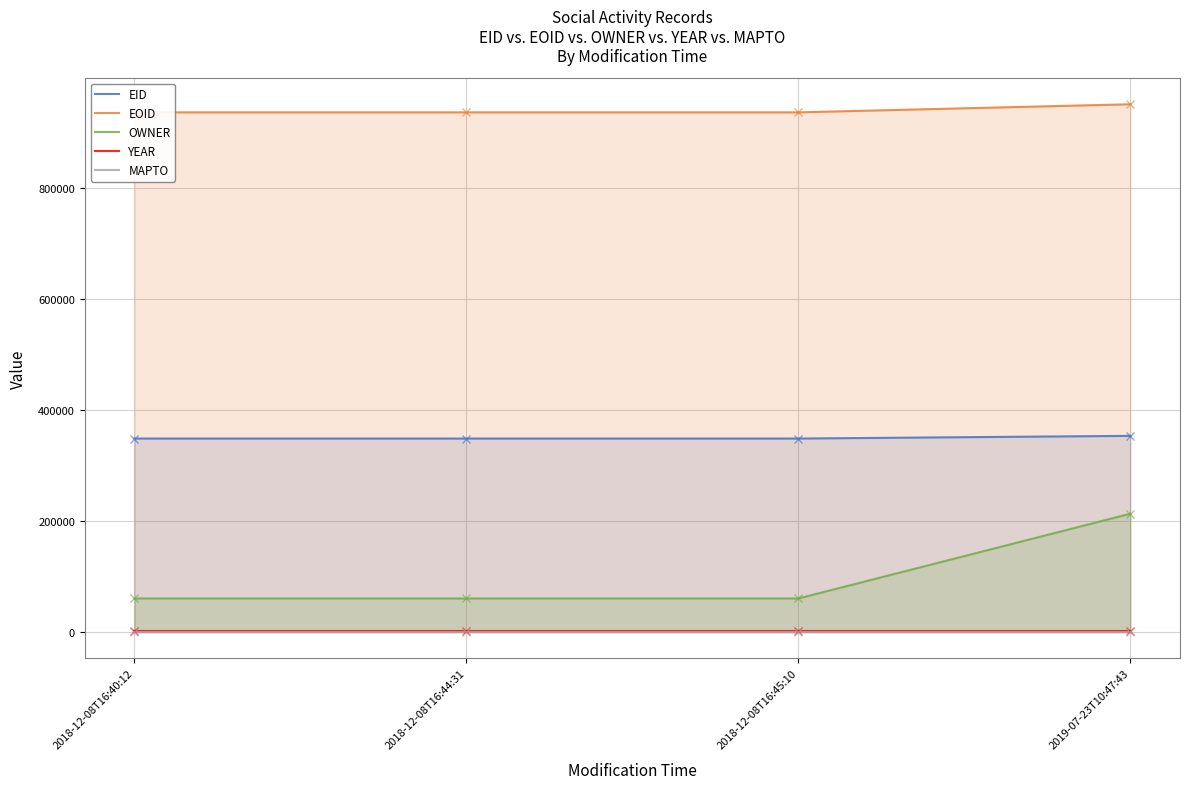

List the series in order of their peak value, lowest first.

MAPTO, YEAR, OWNER, EID, EOID